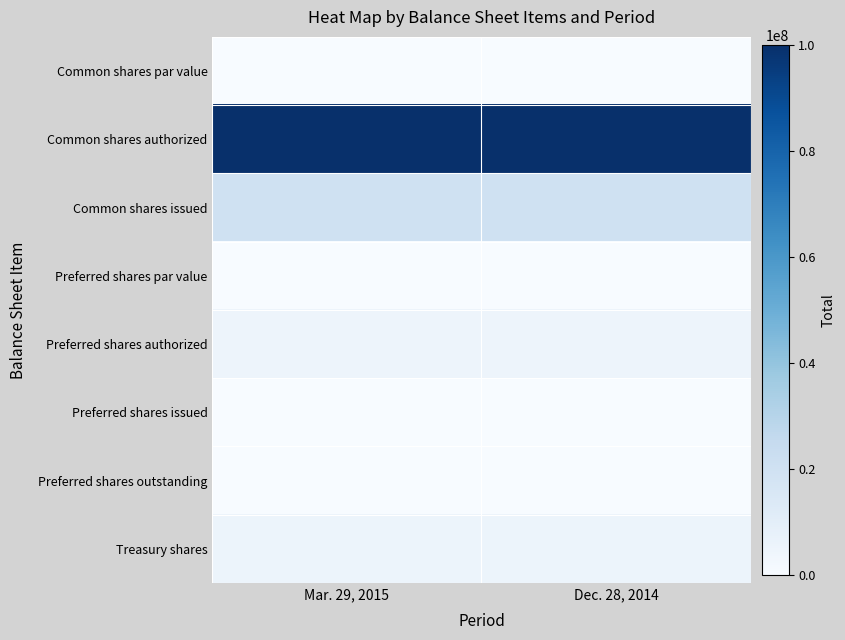

What is the total value across all series at Dec. 28, 2014?

130260455